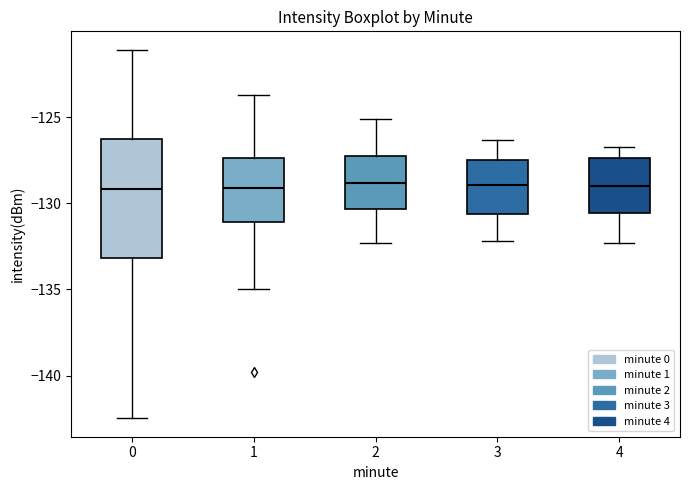

Comparing the boxes themselves (not the whiskers), which one is the tallest?

0